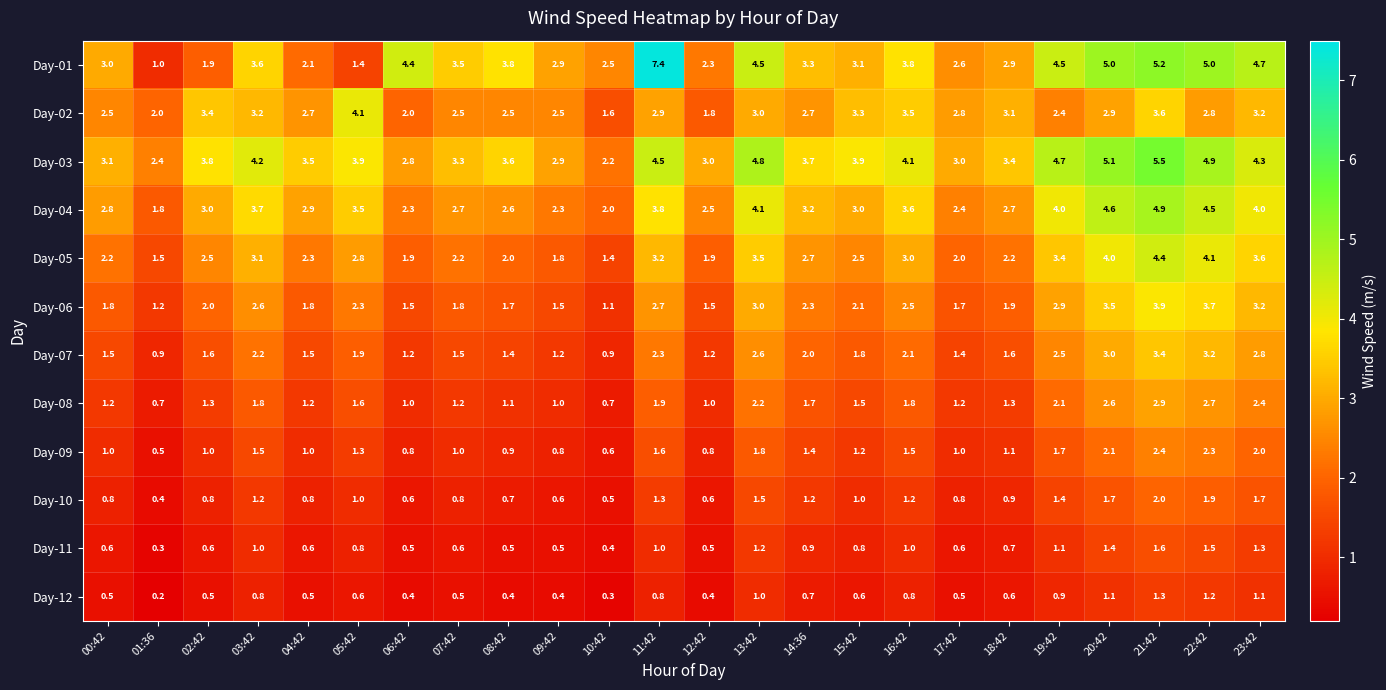

The Day-06 series shows 2.6 at 03:42. True or false?

True